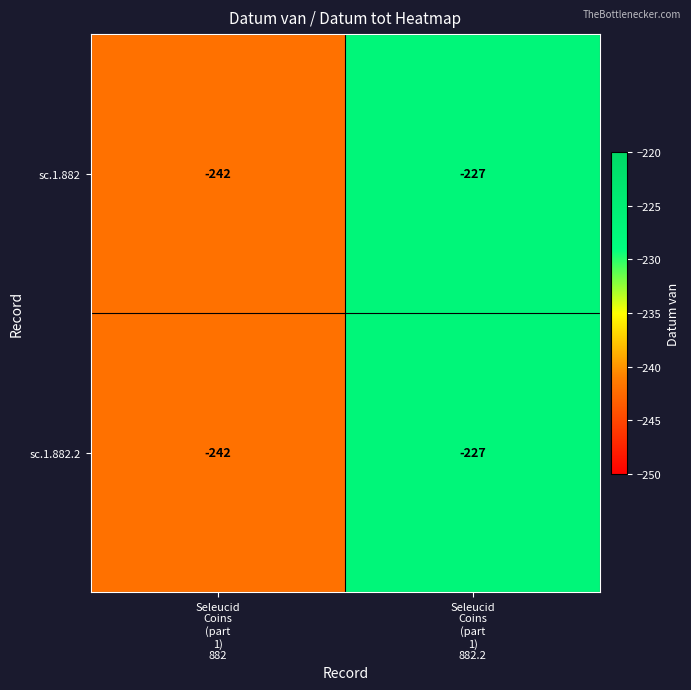

What is the greatest value displayed?

-227